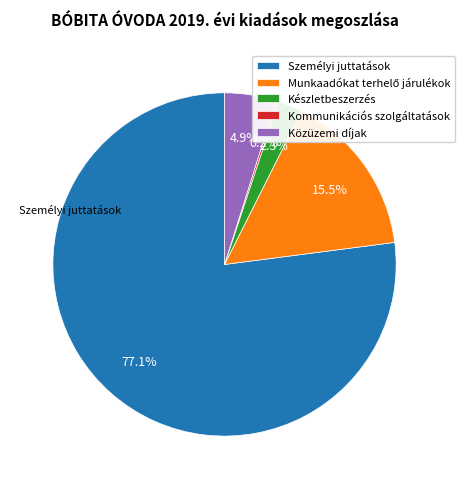

True or false: Közüzemi díjak accounts for 13% of the total.

False